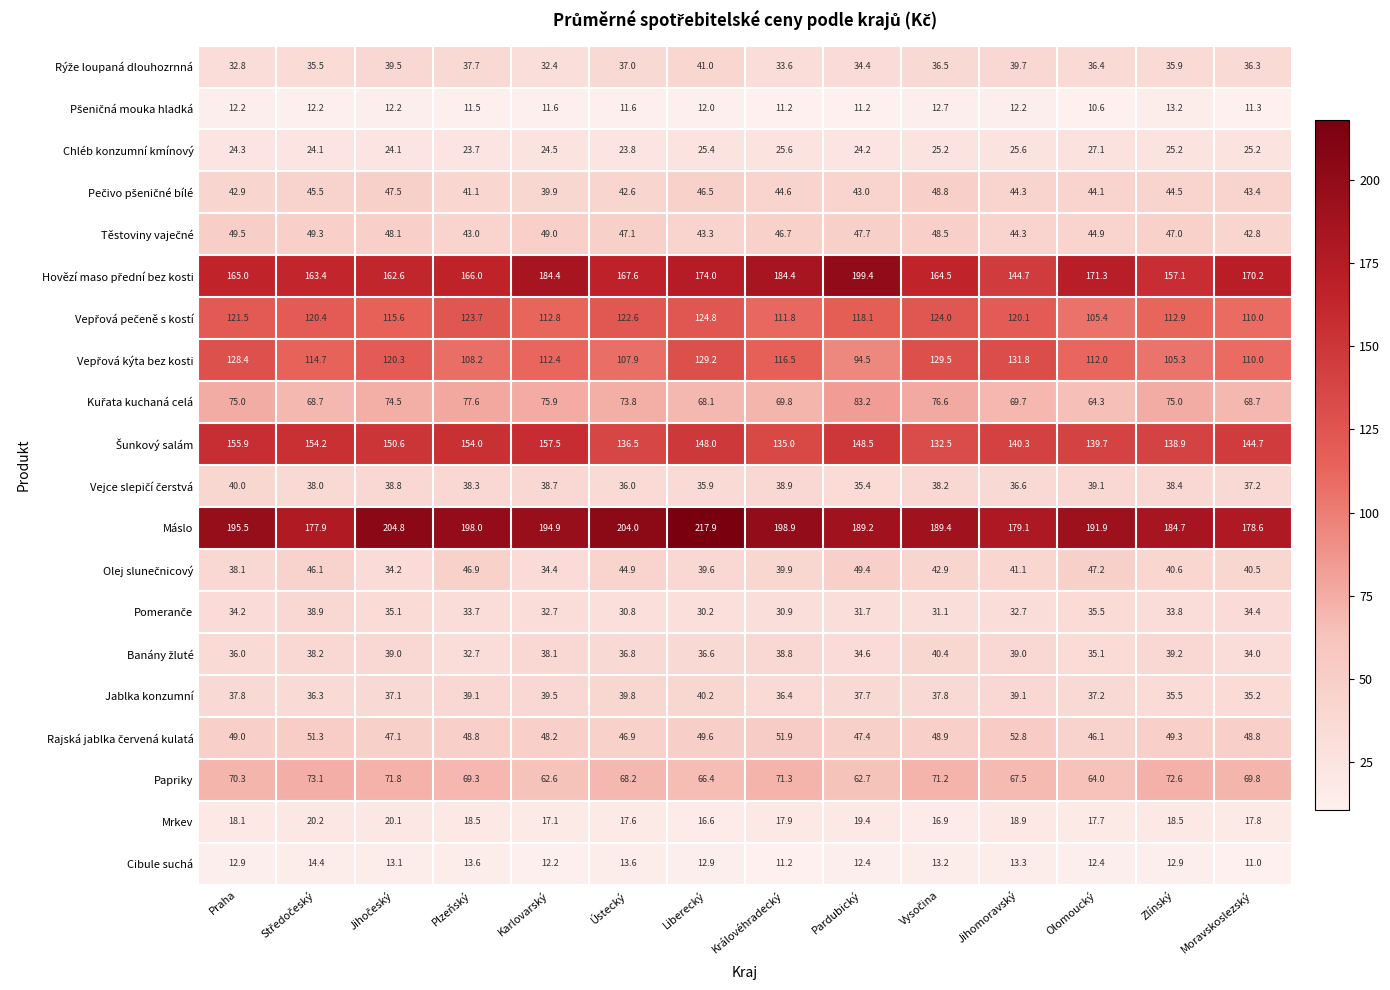

What is the total value across all series at Pardubický?

1324.1